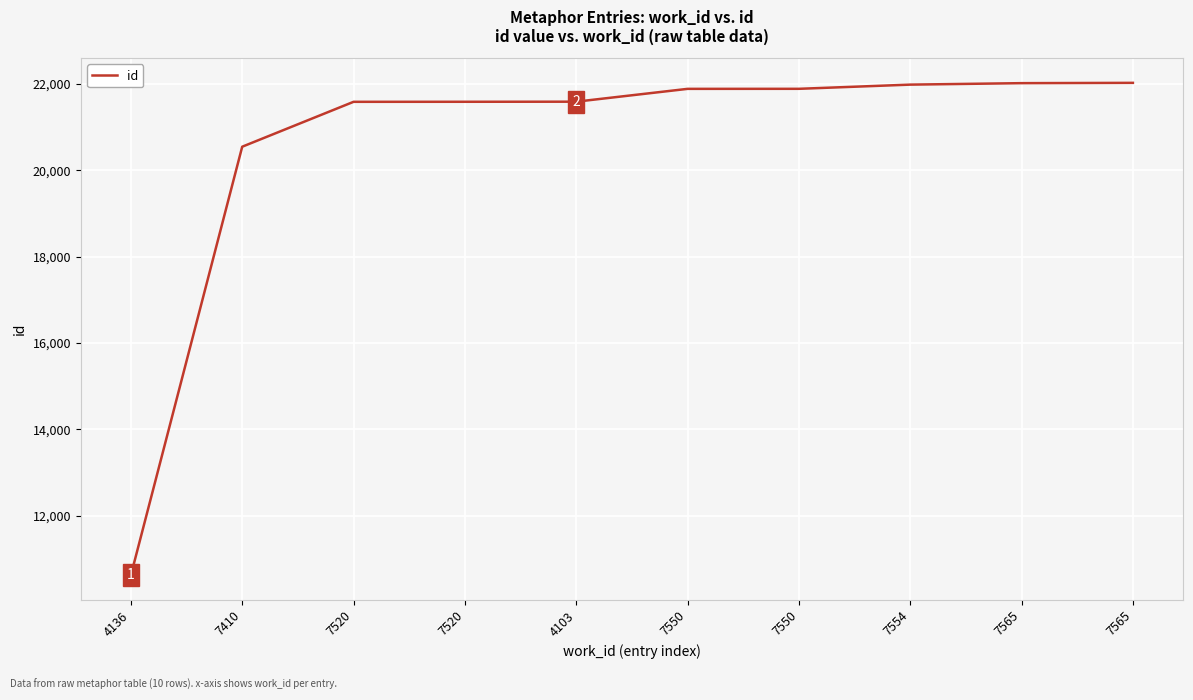

How many lines are shown in the chart?

1